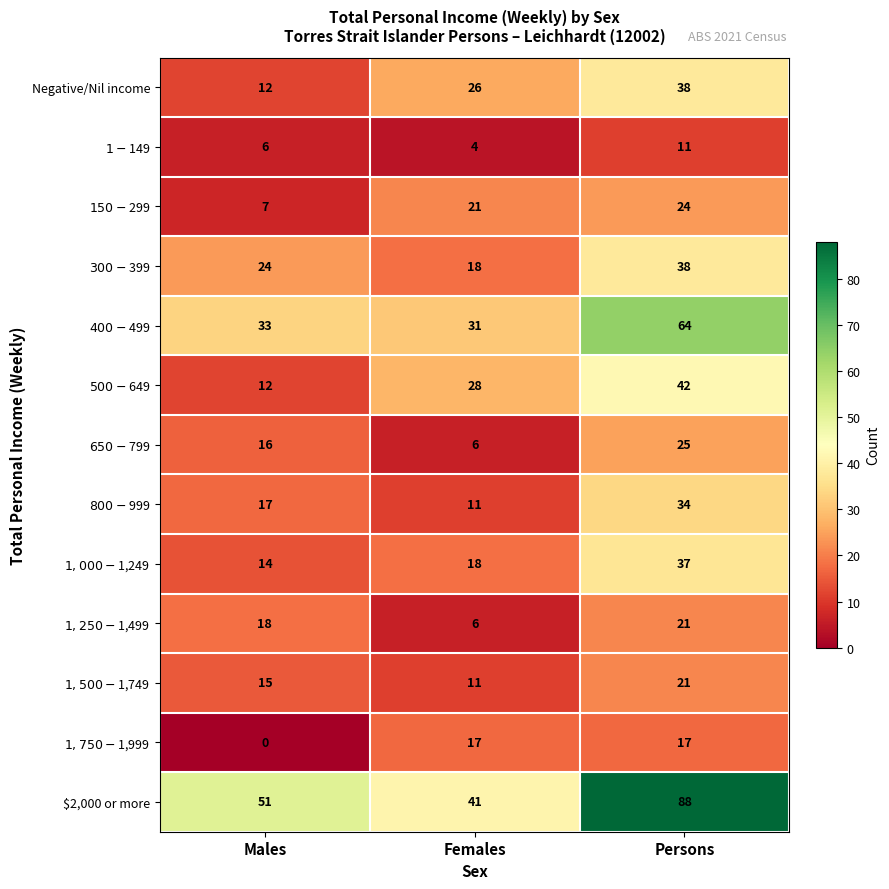

What is the difference between the maximum and minimum values in the $2,000 or more series?

47